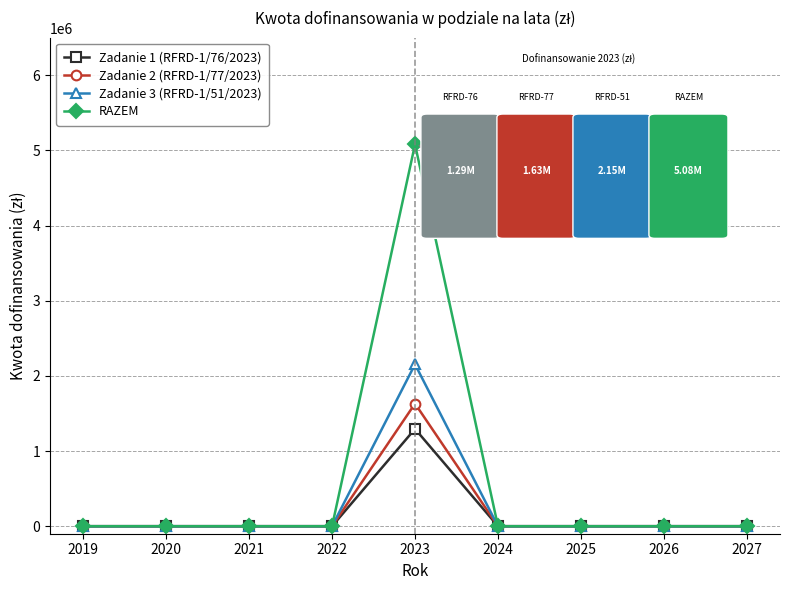

Does the chart have visible grid lines?

Yes